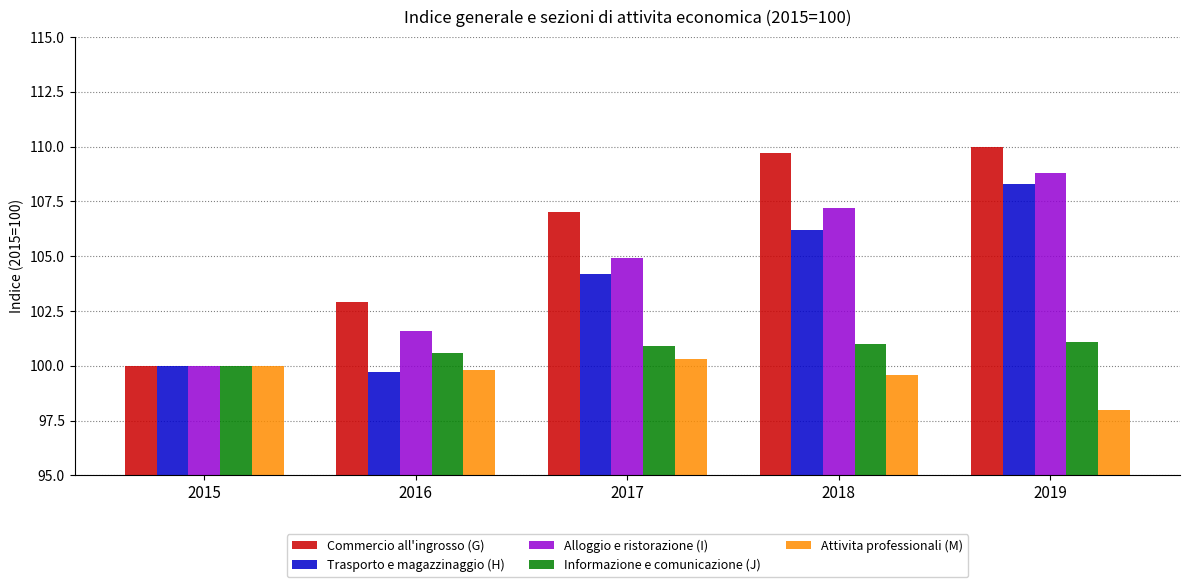

Reading left to right, transcribe all the data shown in this chart.

Commercio all'ingrosso (G): 2015=100.0	2016=102.9	2017=107.0	2018=109.7	2019=110.0
Trasporto e magazzinaggio (H): 2015=100.0	2016=99.7	2017=104.2	2018=106.2	2019=108.3
Alloggio e ristorazione (I): 2015=100.0	2016=101.6	2017=104.9	2018=107.2	2019=108.8
Informazione e comunicazione (J): 2015=100.0	2016=100.6	2017=100.9	2018=101.0	2019=101.1
Attivita professionali (M): 2015=100.0	2016=99.8	2017=100.3	2018=99.6	2019=98.0